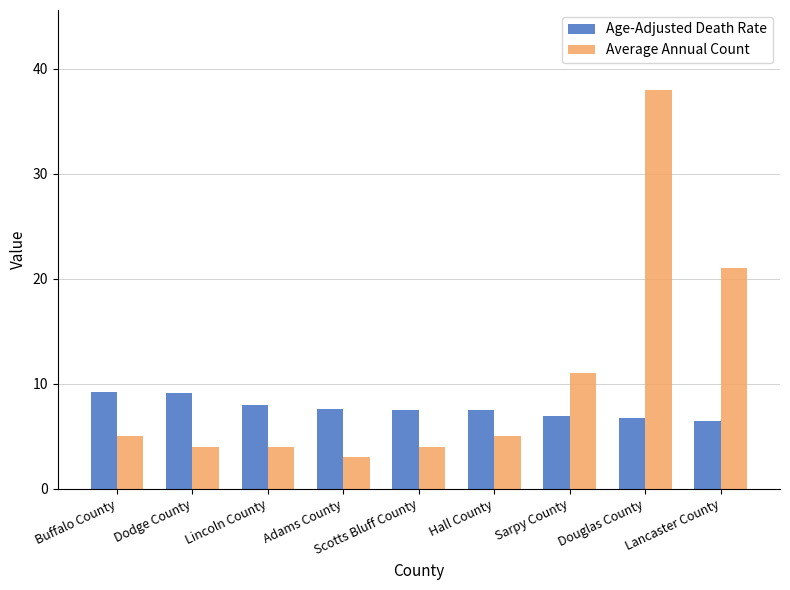

Is it true that Average Annual Count equals 7.7 at Hall County?

False